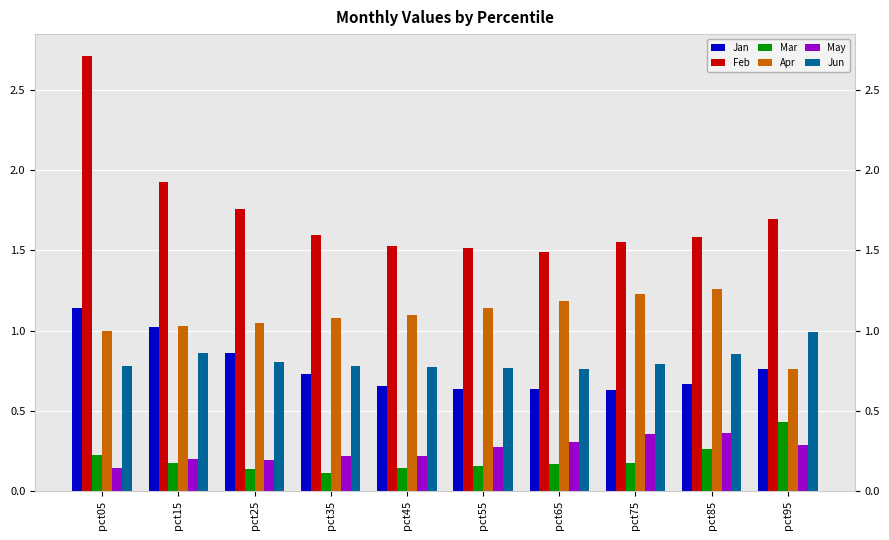

Count the number of data series in this chart.

6